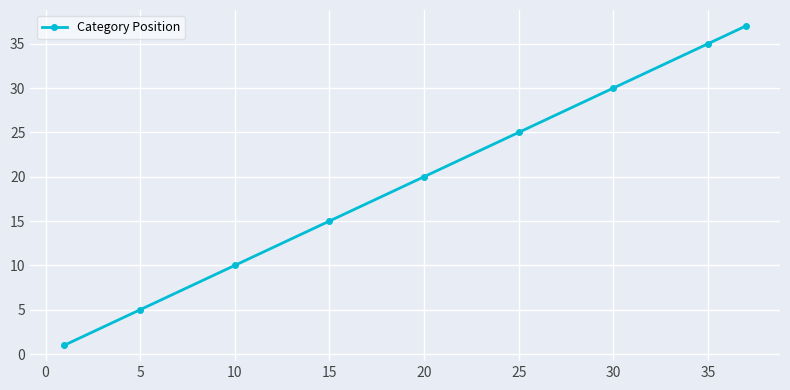

What is the difference between the maximum and minimum values?

36